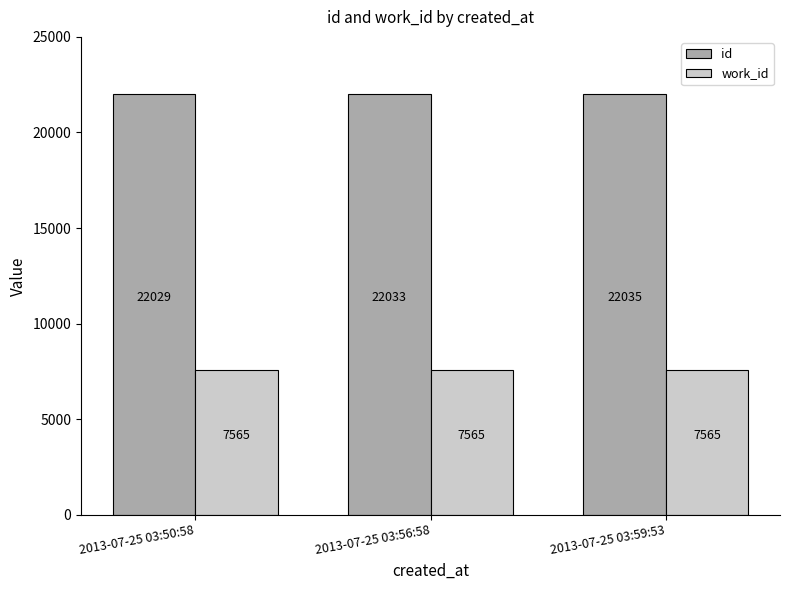

Which series has the largest range (max minus min)?

id